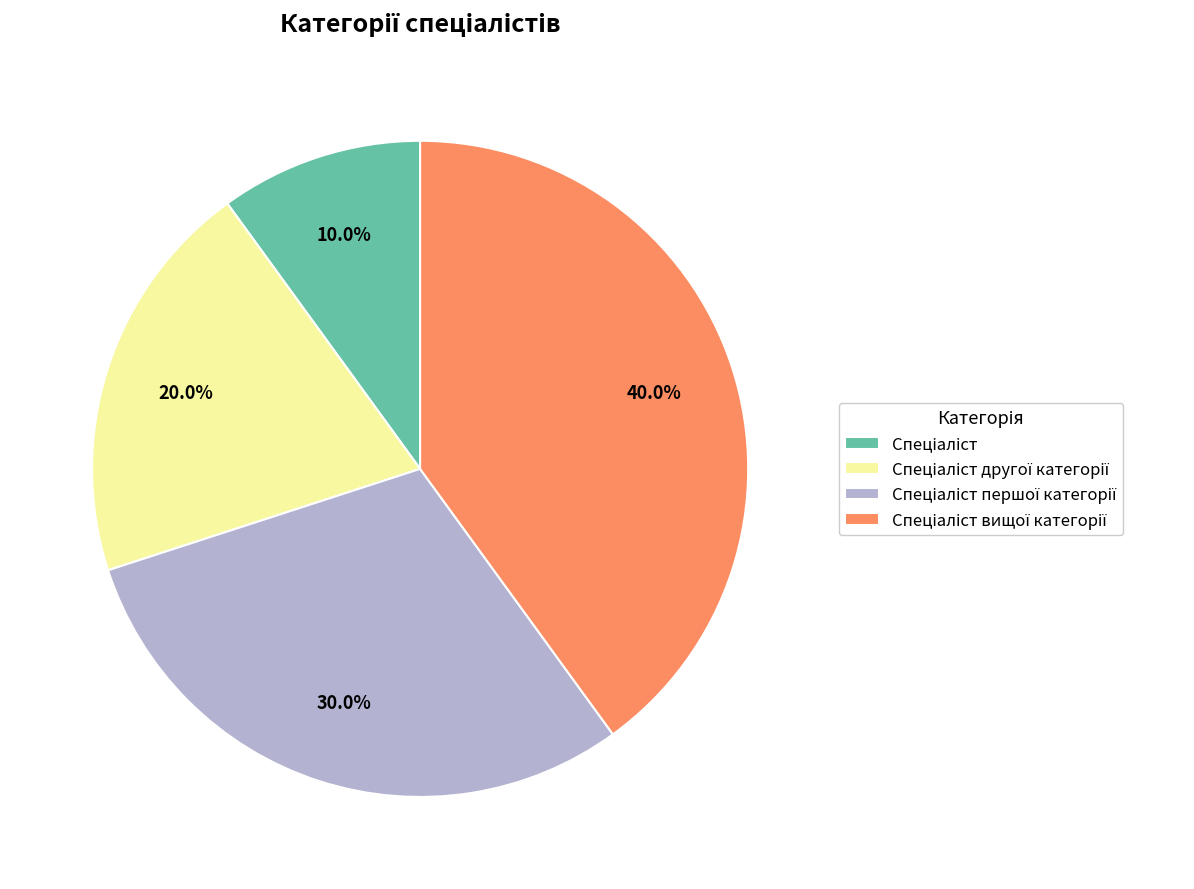

Is there any slice that represents more than half of the pie?

No